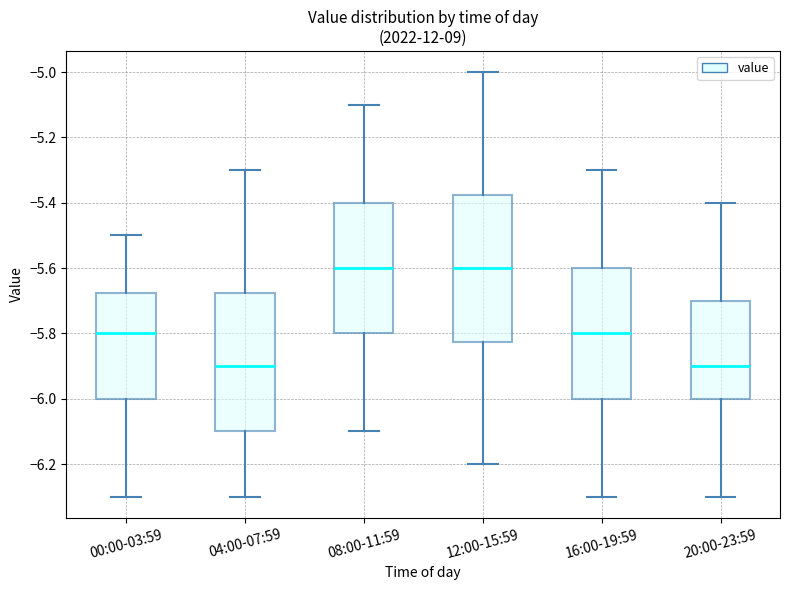

Reading left to right, read every box against the y-axis: the position of its median line, the range the box covers, and the ends of its whiskers. The values are not printed on the chart, so give them approximately, as read against the axis.

00:00-03:59: median -5.80, box -6.00 to -5.68, whiskers -6.30 to -5.50
04:00-07:59: median -5.90, box -6.10 to -5.68, whiskers -6.30 to -5.30
08:00-11:59: median -5.60, box -5.80 to -5.40, whiskers -6.10 to -5.10
12:00-15:59: median -5.60, box -5.82 to -5.38, whiskers -6.20 to -5.00
16:00-19:59: median -5.80, box -6.00 to -5.60, whiskers -6.30 to -5.30
20:00-23:59: median -5.90, box -6.00 to -5.70, whiskers -6.30 to -5.40